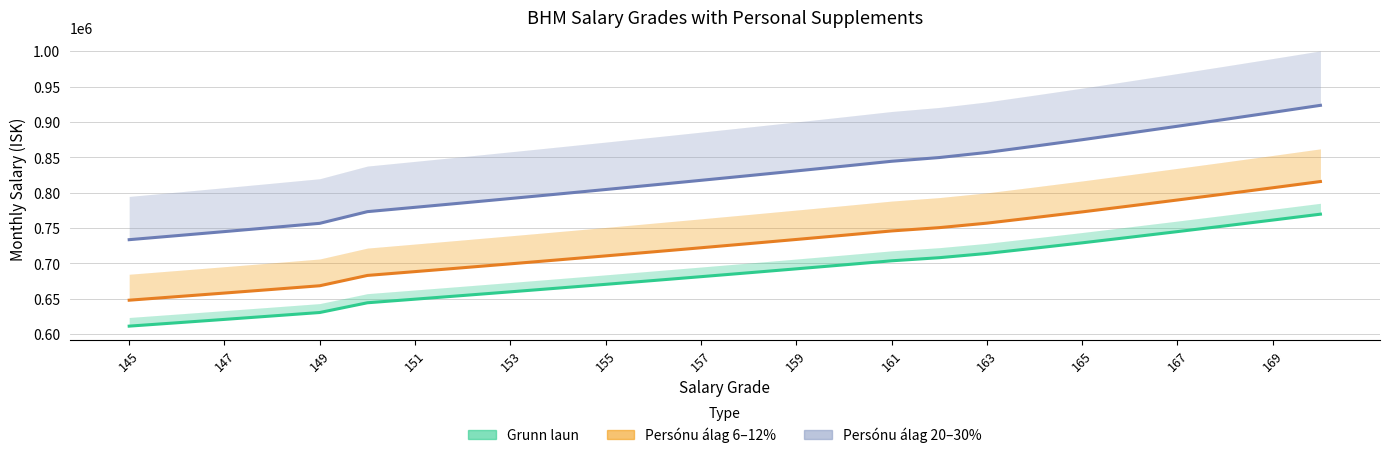

What is the minimum value for Persónu álag 6%?

647958